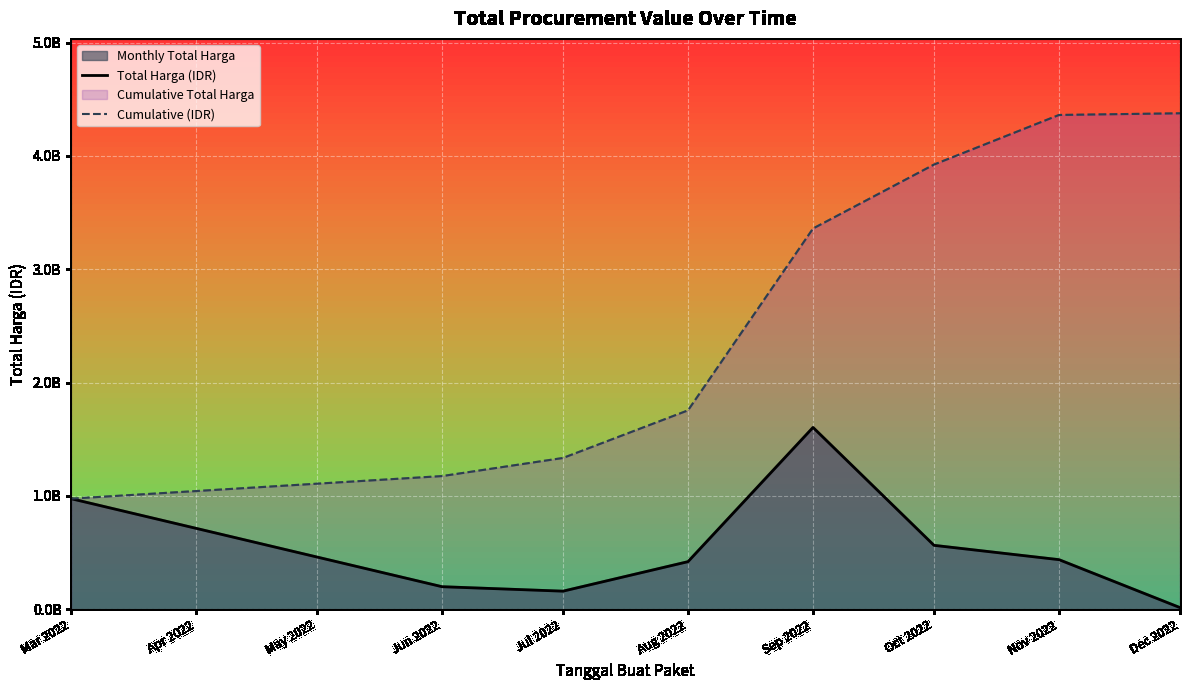

How many values in the Cumulative (IDR) series are below 3359014025?

4